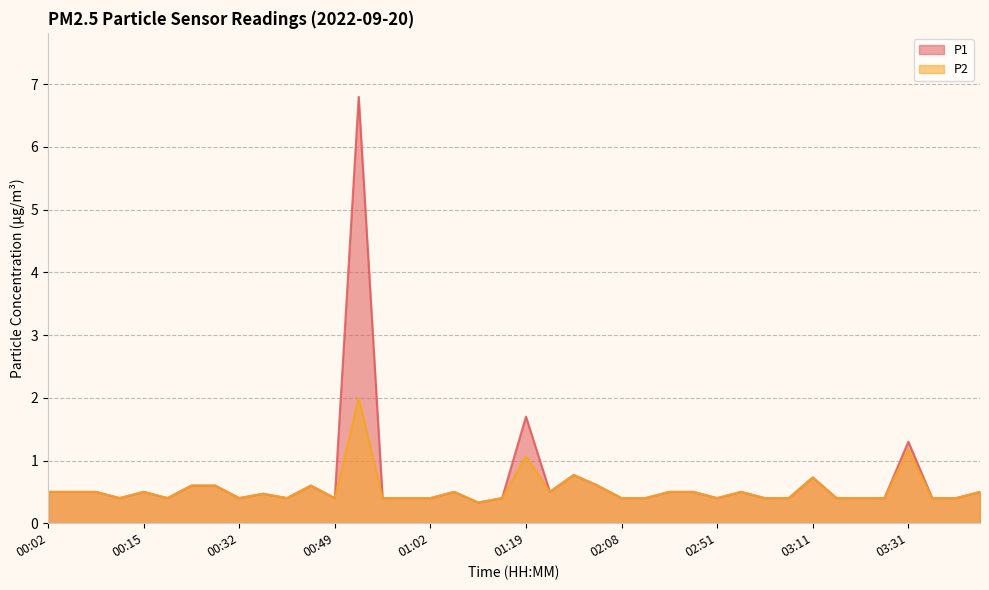

In P1, how many points are lower than both neighbors (excluding endpoints)?

8